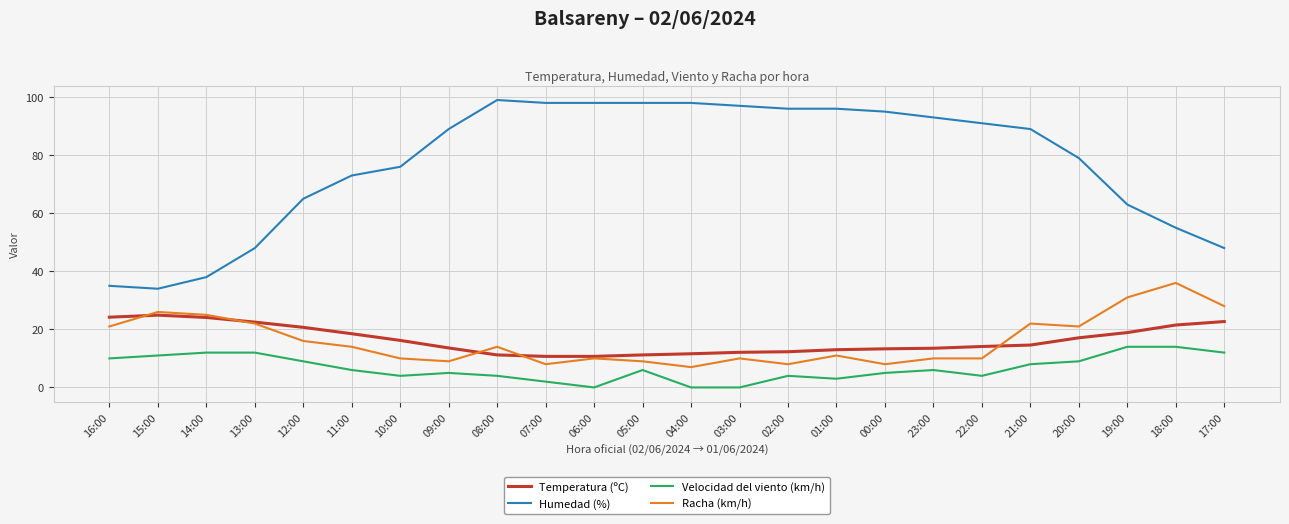

How many lines are shown in the chart?

4